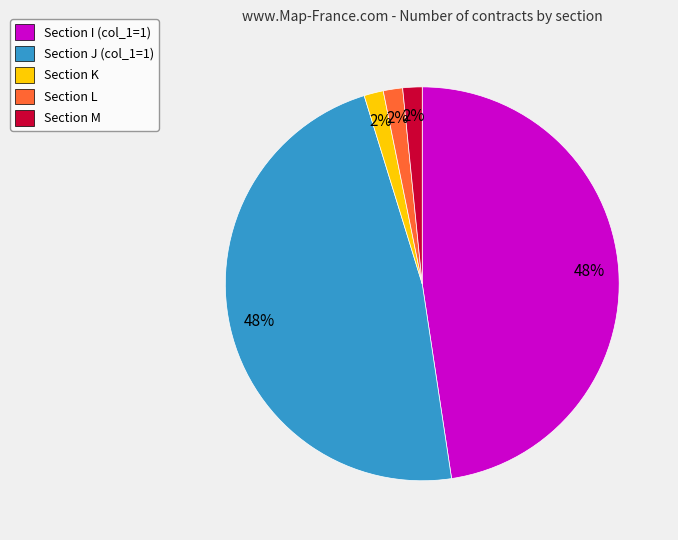

Count the number of slices in the pie.

5